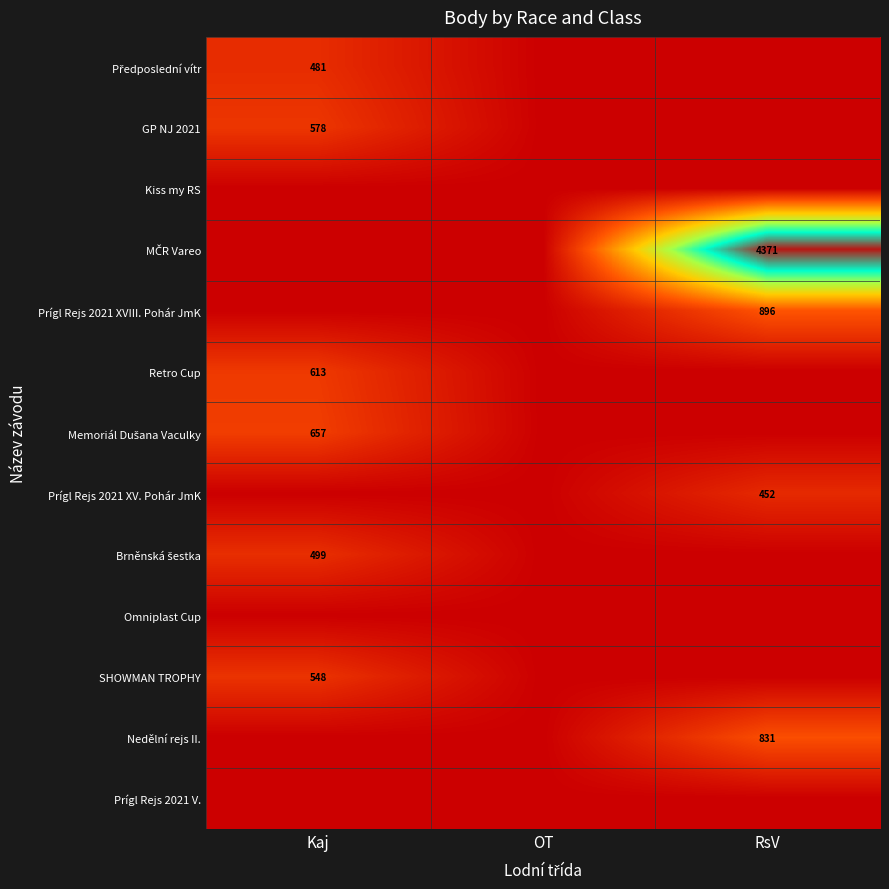

What is the approximate value of Retro Cup at Kaj, to the nearest 50?

600